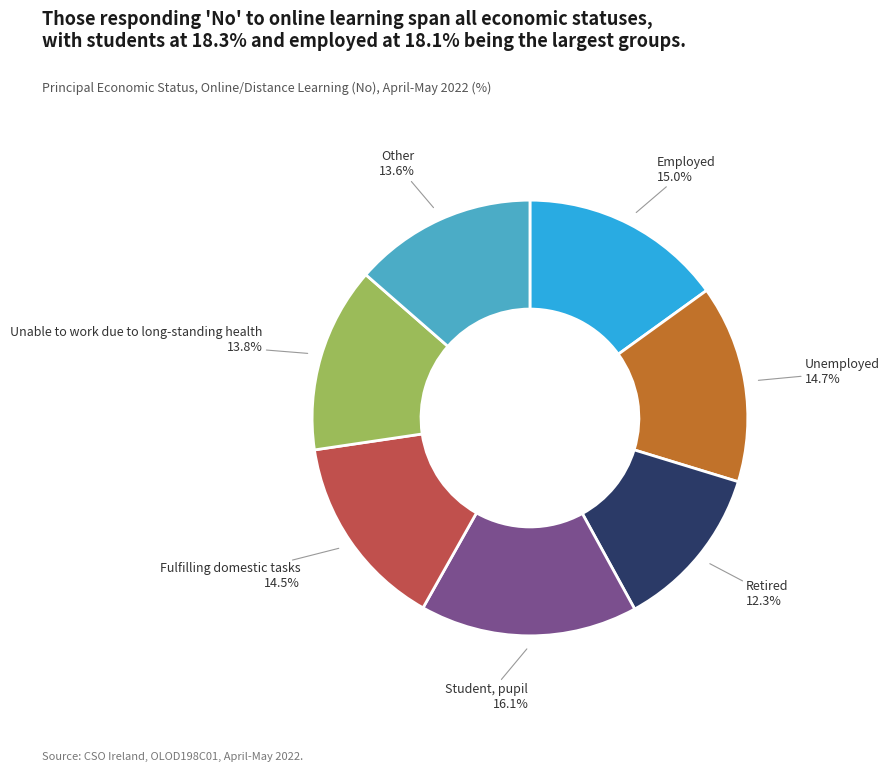

Is there a majority slice in this chart?

No